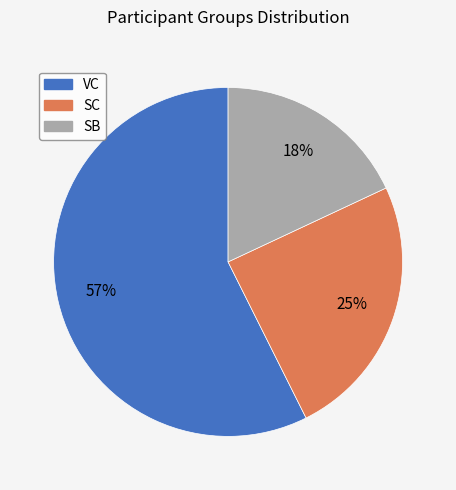

Which slice is the largest?

VC